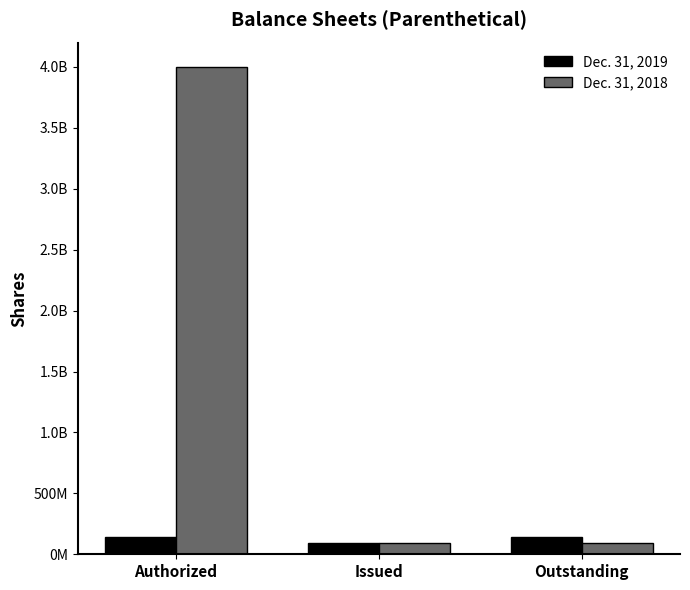

What are all the series names shown in the legend?

Dec. 31, 2019, Dec. 31, 2018